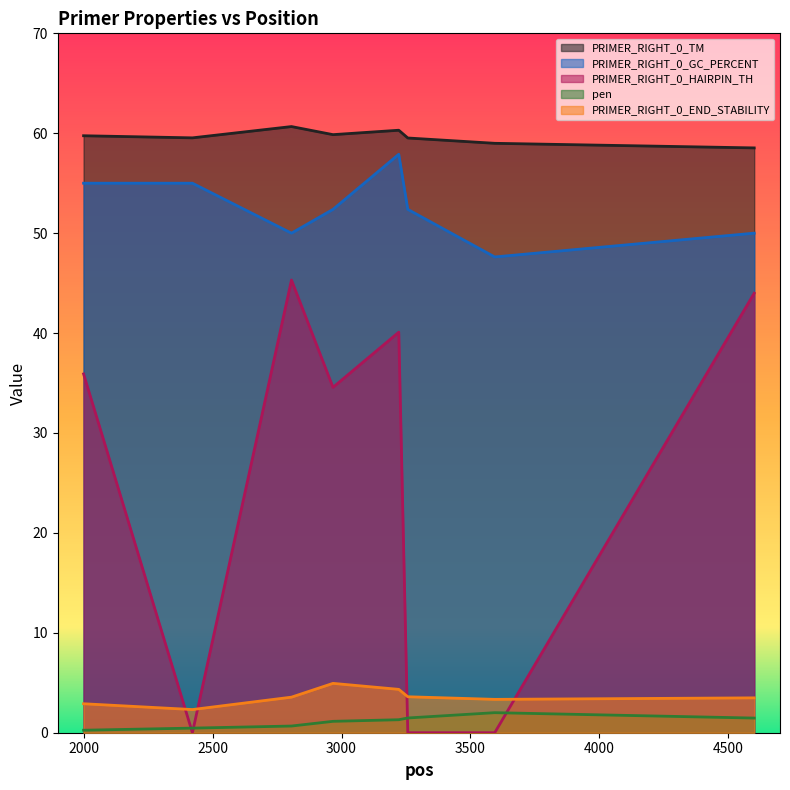

Reading left to right, transcribe all the data shown in this chart.

PRIMER_RIGHT_0_TM: 2000=59.8	2422=59.5	2806=60.7	2967=59.9	3222=60.3	3257=59.5	3594=59.0	4600=58.5
PRIMER_RIGHT_0_GC_PERCENT: 2000=55.0	2422=55.0	2806=50.0	2967=52.4	3222=57.9	3257=52.4	3594=47.6	4600=50.0
PRIMER_RIGHT_0_HAIRPIN_TH: 2000=35.9	2422=0.0	2806=45.3	2967=34.6	3222=40.1	3257=0.0	3594=0.0	4600=44.0
pen: 2000=0.3	2422=0.5	2806=0.7	2967=1.1	3222=1.3	3257=1.5	3594=2.0	4600=1.5
PRIMER_RIGHT_0_END_STABILITY: 2000=2.9	2422=2.3	2806=3.6	2967=4.9	3222=4.3	3257=3.6	3594=3.3	4600=3.5